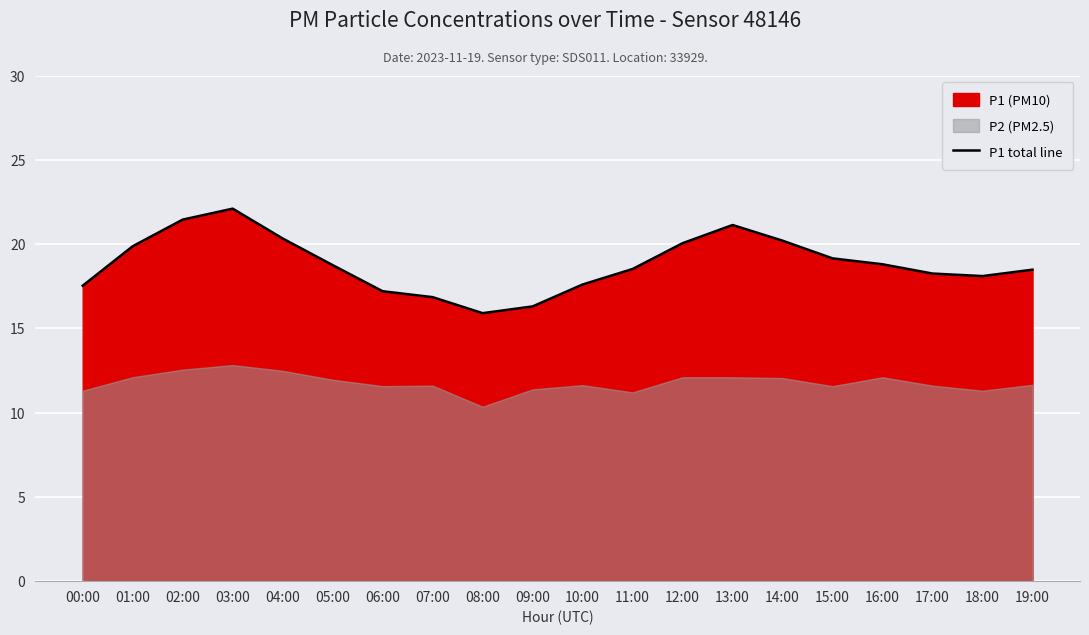

Approximately how many times larger is the value at 12:00 compared to 03:00?

0.9